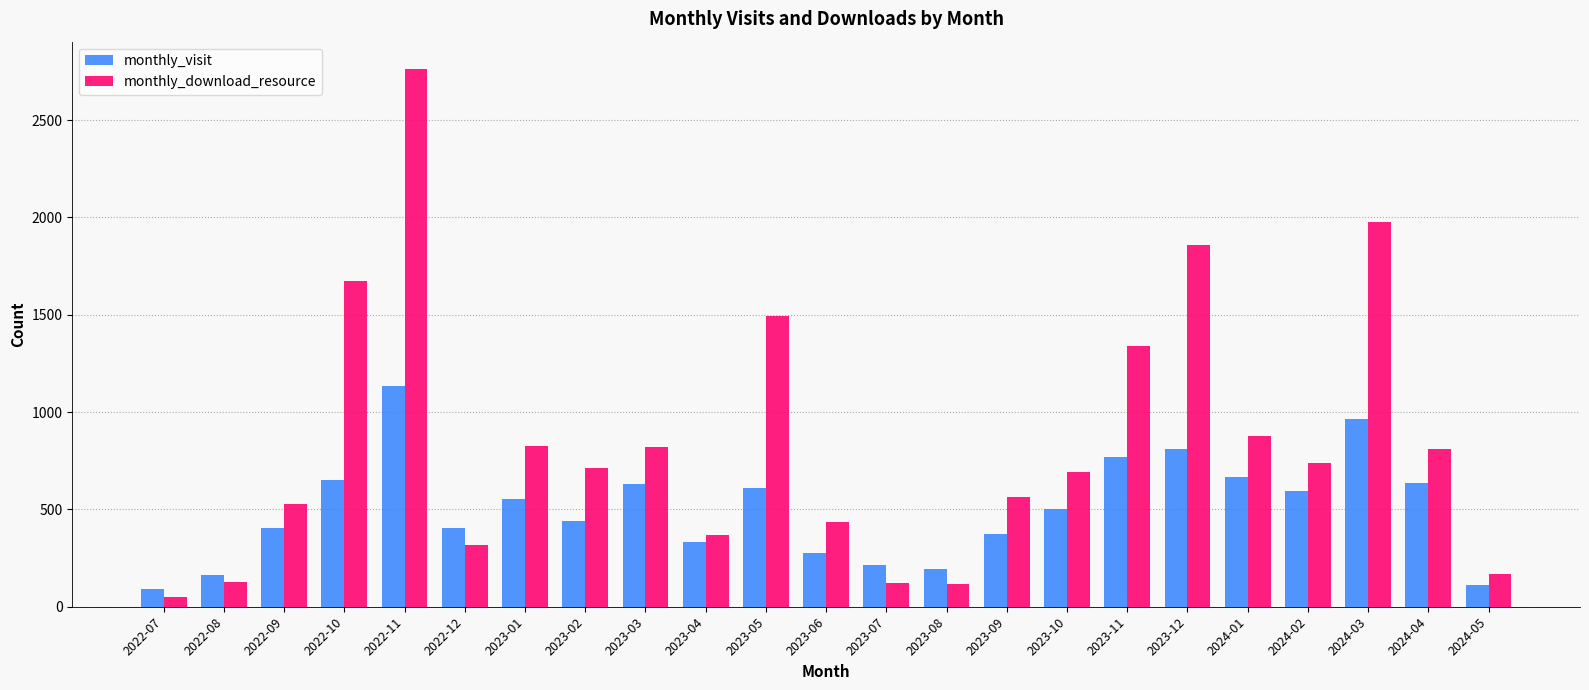

What is the difference between the maximum and second lowest values in the monthly_visit series?

1023